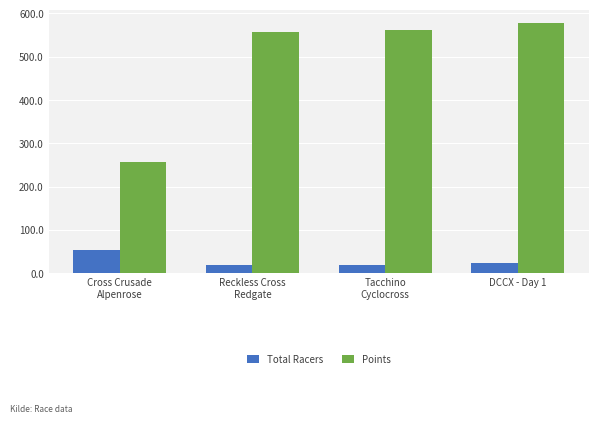

The value of Total Racers at DCCX - Day 1 is 23.0. True or false?

True